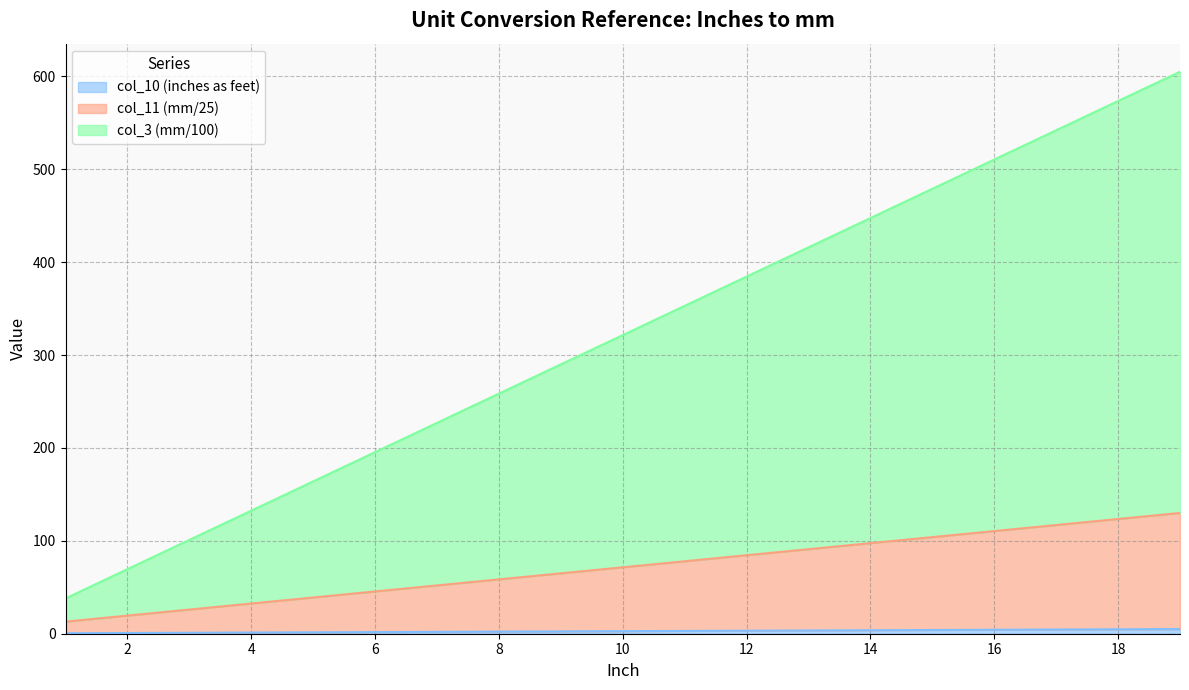

Which series has the largest total across all categories?

col_3 (mm/100)